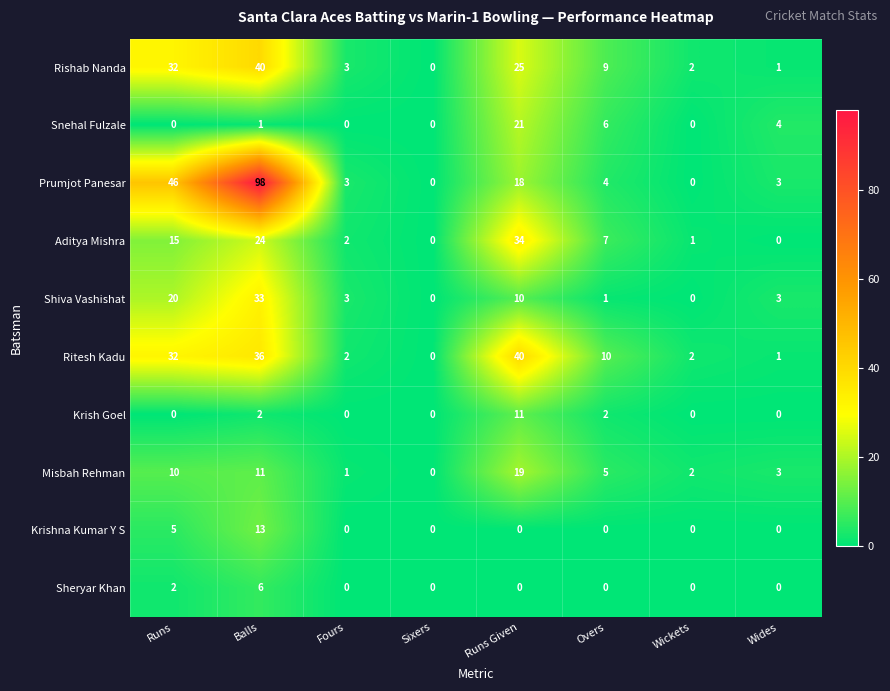

What is the sum of all Snehal Fulzale values?

32